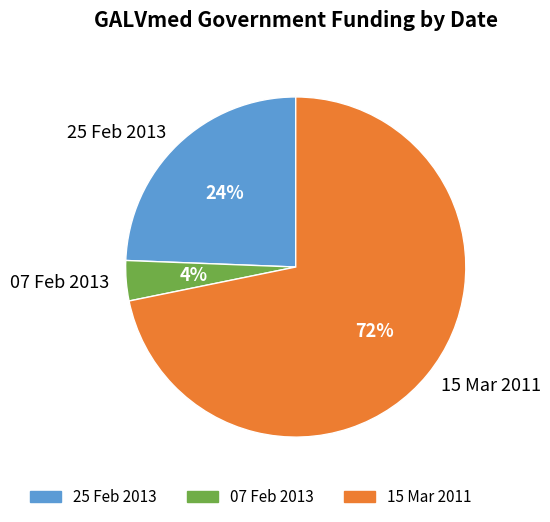

Is there any slice that represents more than half of the pie?

Yes